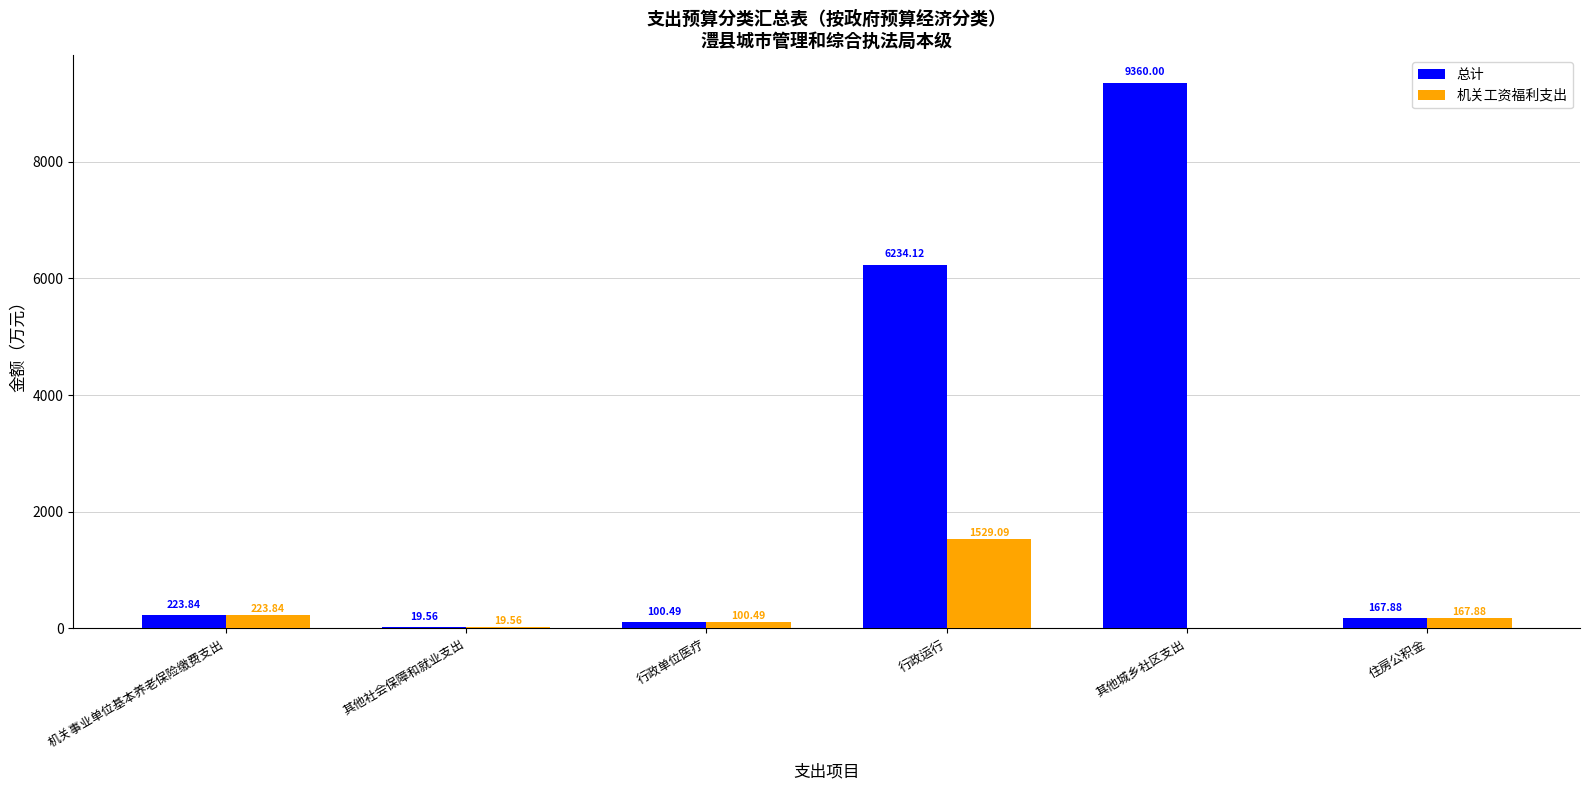

What is the average value of the 机关工资福利支出 series?

340.1